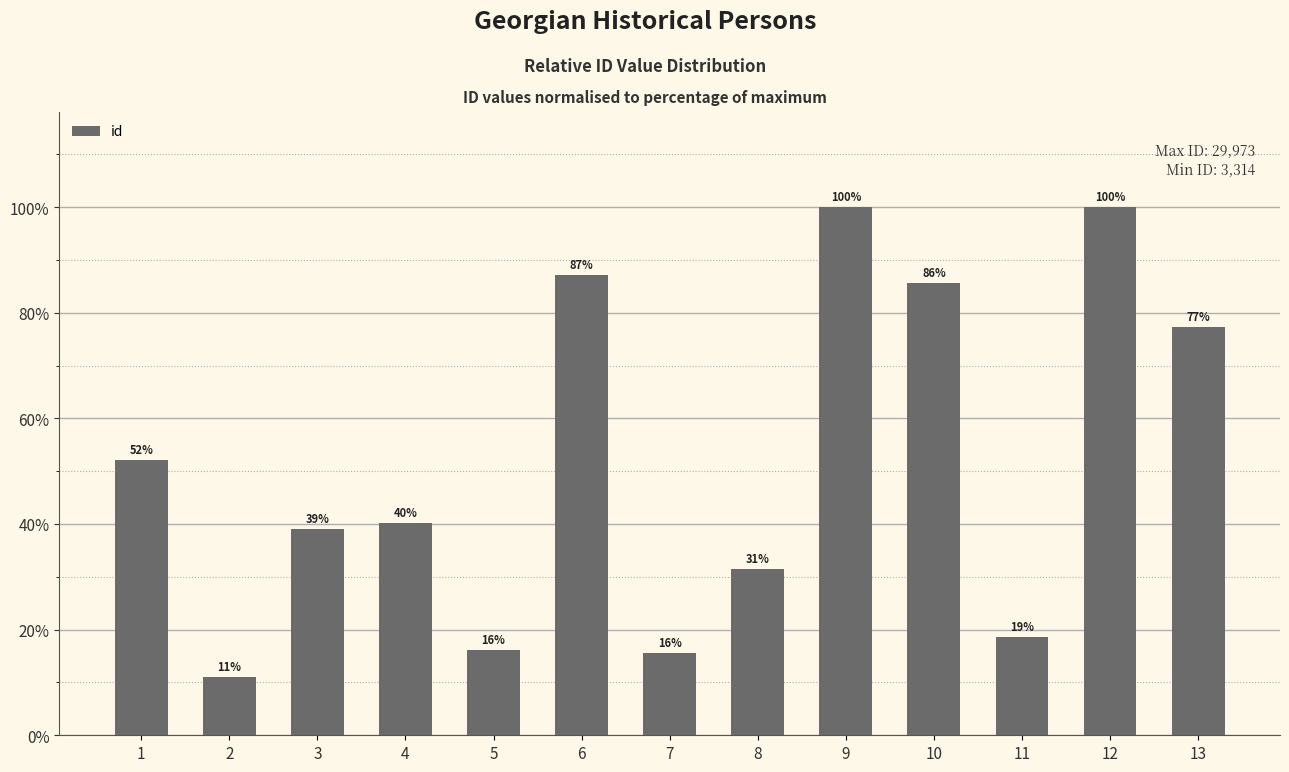

How many values exceed 40?

7